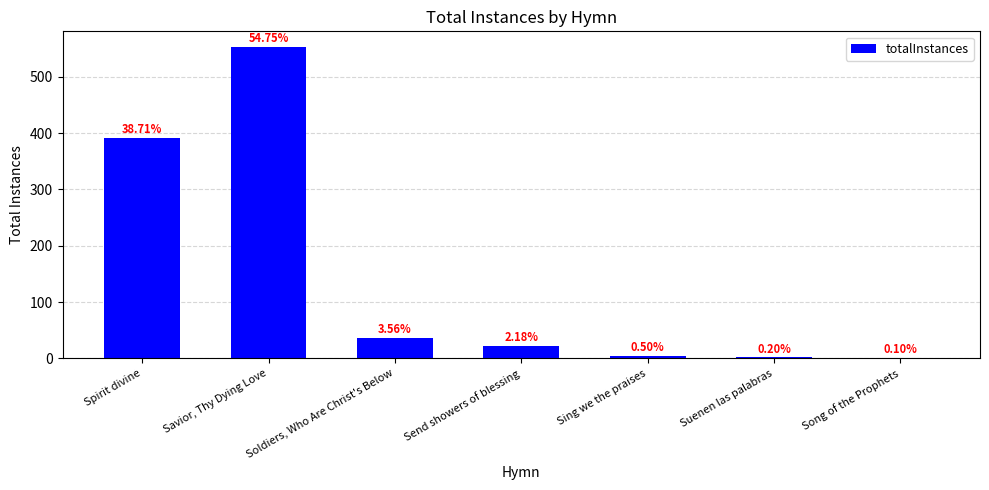

Are the bars horizontal?

No